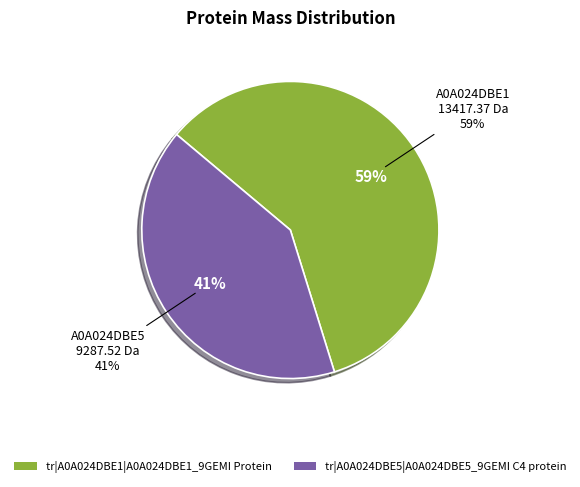

Is there any slice that represents more than half of the pie?

Yes